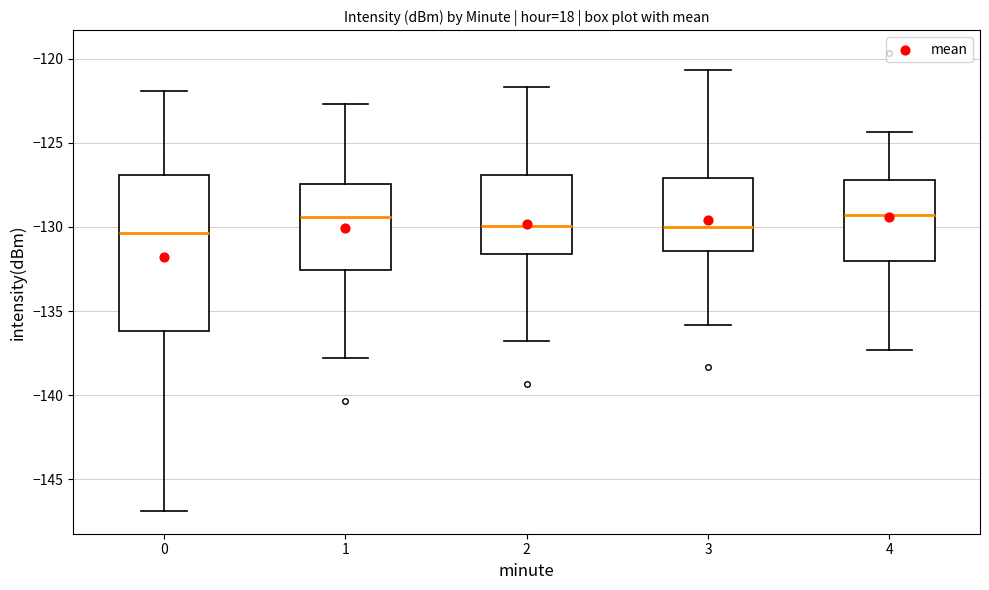

Reading left to right, read every box against the y-axis: the position of its median line, the range the box covers, and the ends of its whiskers. The values are not printed on the chart, so give them approximately, as read against the axis.

0: median -130.5, box -136.0 to -127.0, whiskers -147.0 to -122.0
1: median -129.5, box -132.5 to -127.5, whiskers -138.0 to -122.5
2: median -130.0, box -131.5 to -127.0, whiskers -137.0 to -121.5
3: median -130.0, box -131.5 to -127.0, whiskers -136.0 to -120.5
4: median -129.5, box -132.0 to -127.0, whiskers -137.5 to -124.5